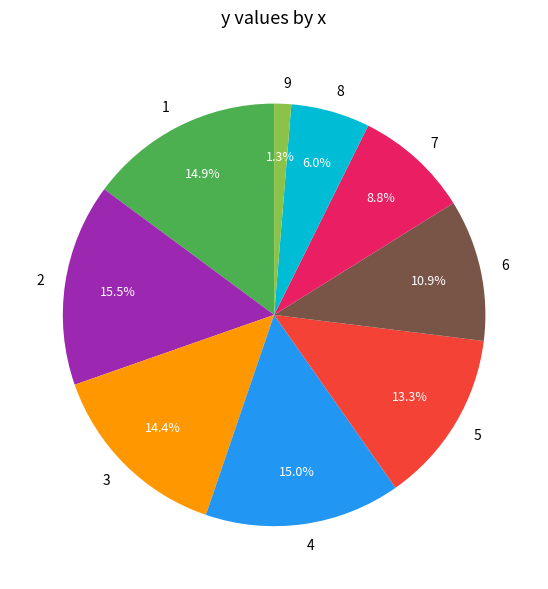

True or false: 5 accounts for 13% of the total.

True